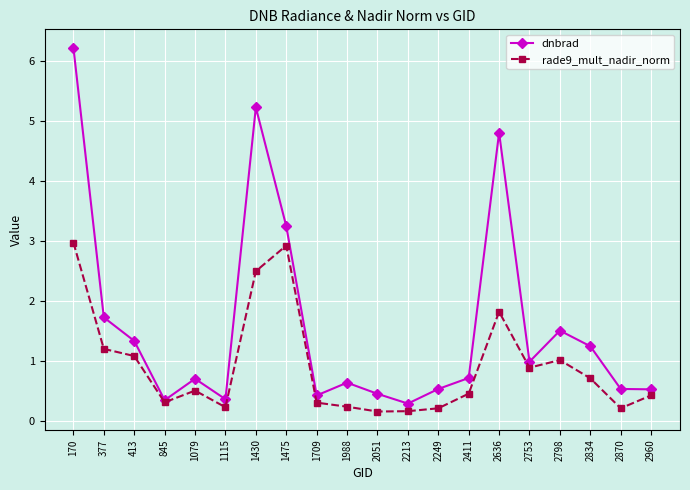

What is the difference between the maximum and minimum values in the rade9_mult_nadir_norm series?

2.8